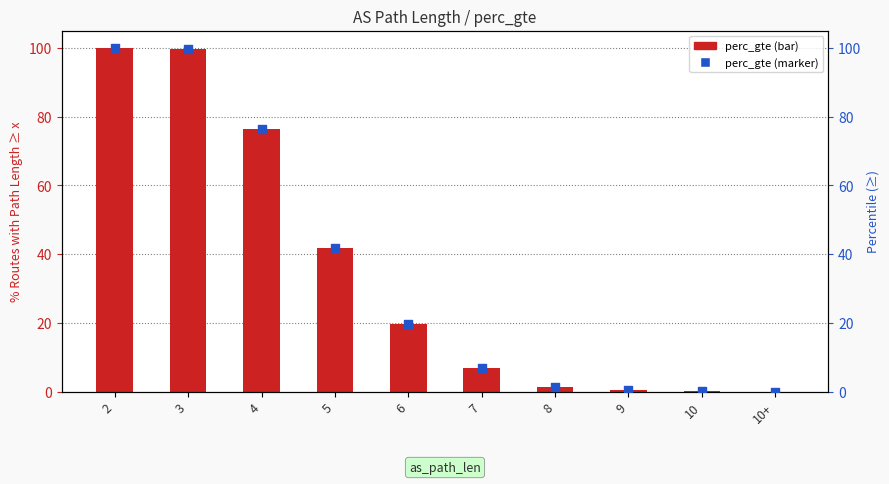

Is the value of perc_gte (bar) at 10+ greater than the value of perc_gte (marker) at 8?

No